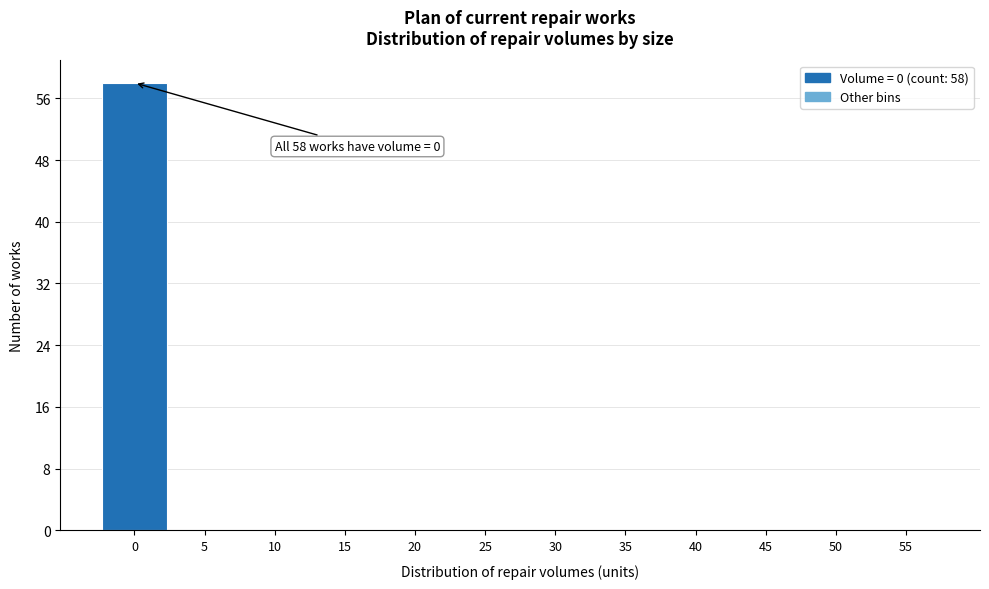

Reading left to right, what are all the values shown in this chart?

0=58	5=0	10=0	15=0	20=0	25=0	30=0	35=0	40=0	45=0	50=0	55=0